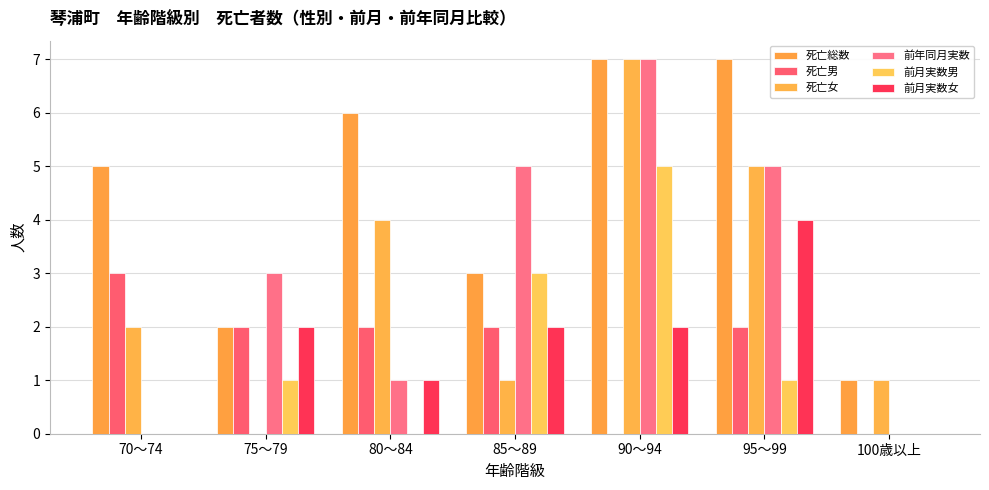

Are the bars grouped side by side (vs. stacked)?

Yes